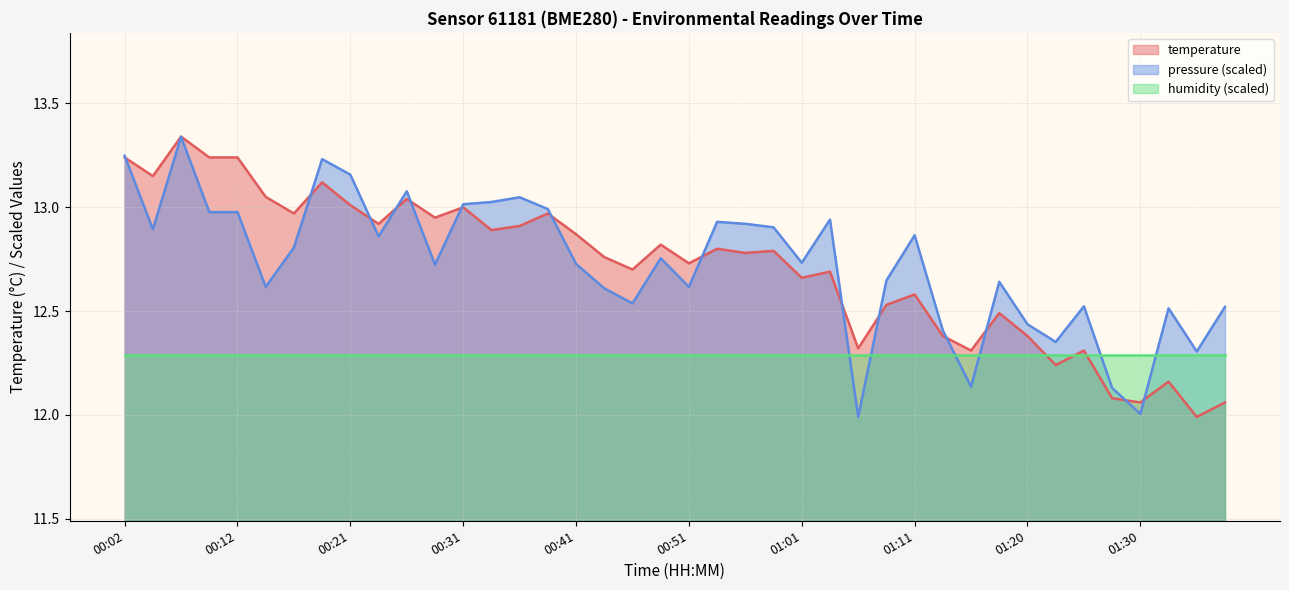

True or false: temperature has more than 2 interior local peaks.

True